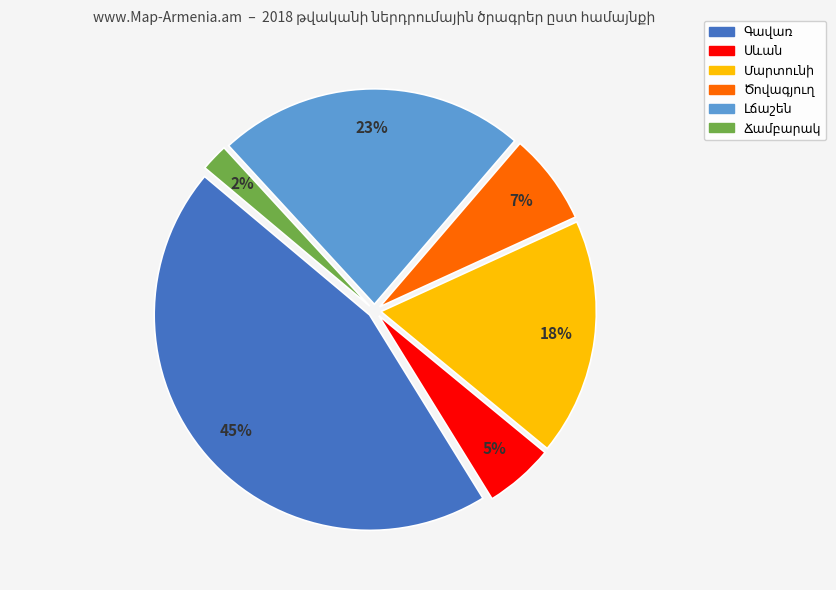

To the nearest percent, what is the difference between the largest and smallest slice percentages?

43%